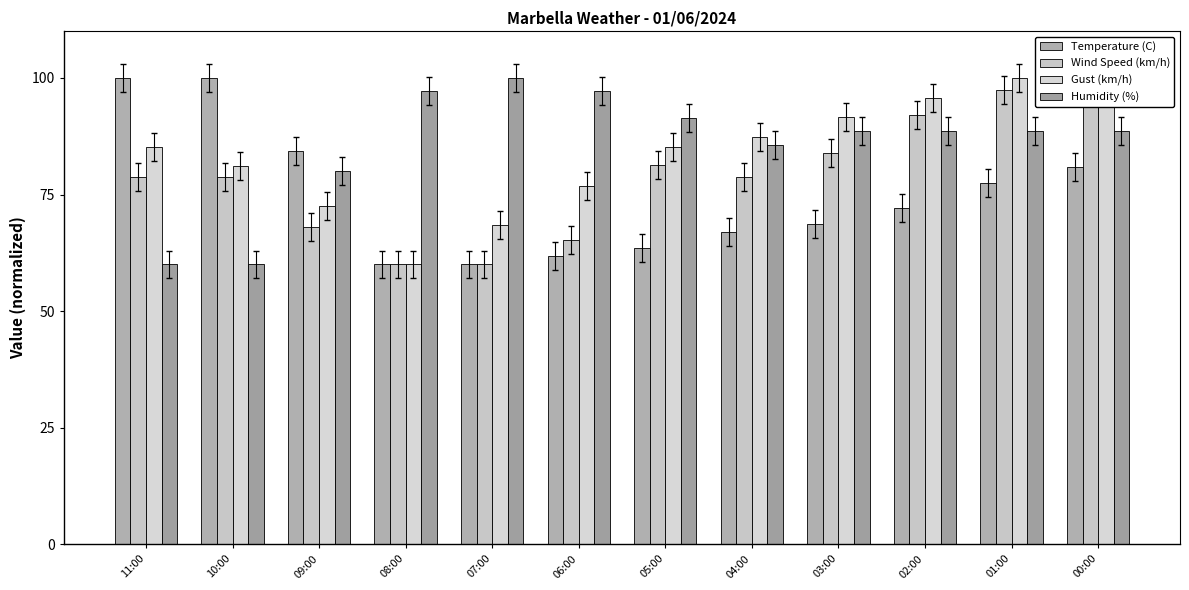

How many groups of bars are there?

12